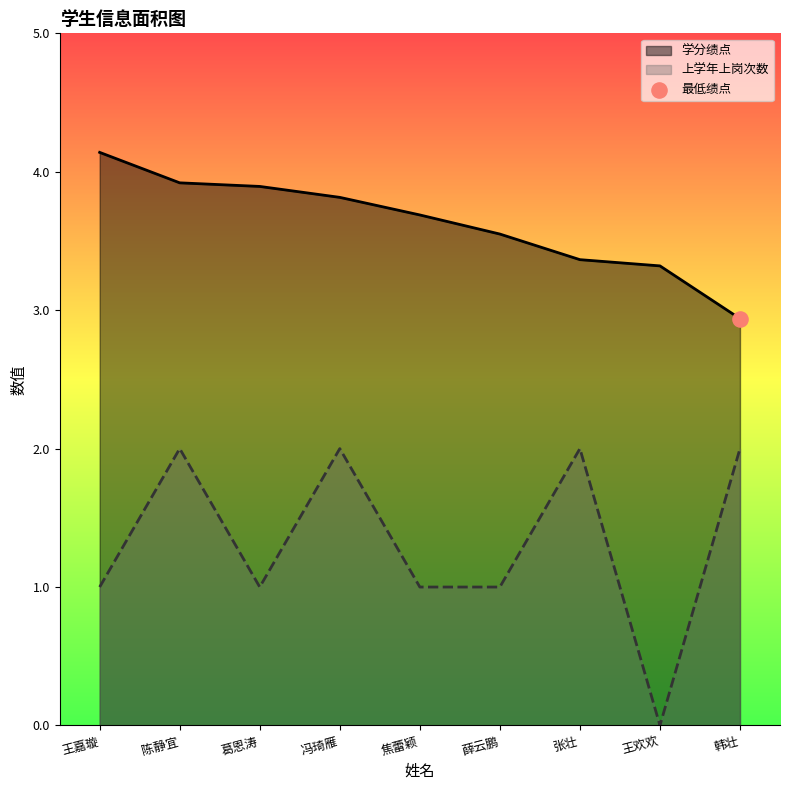

Which series reaches the maximum Y coordinate?

学分绩点